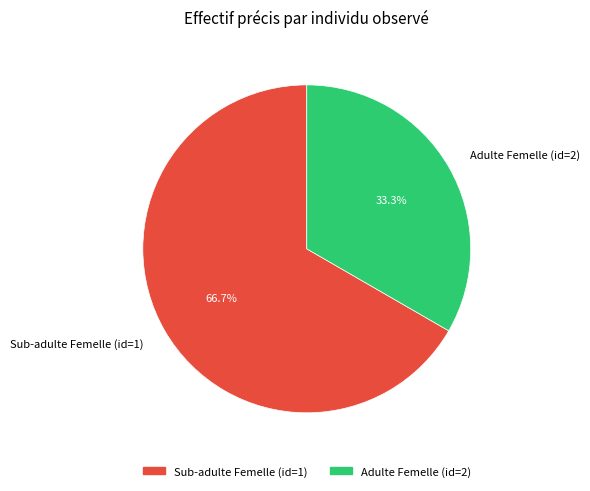

Is it true that Sub-adulte Femelle (id=1) is 67% of the pie?

True